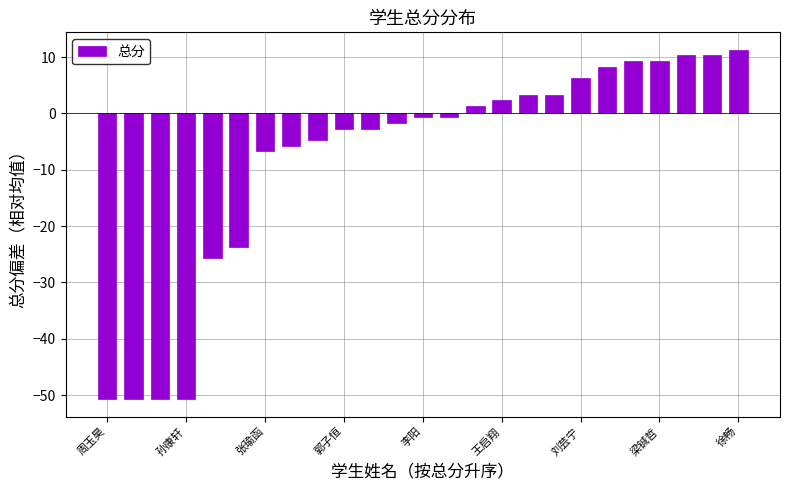

What is the maximum value shown in the chart?

11.3